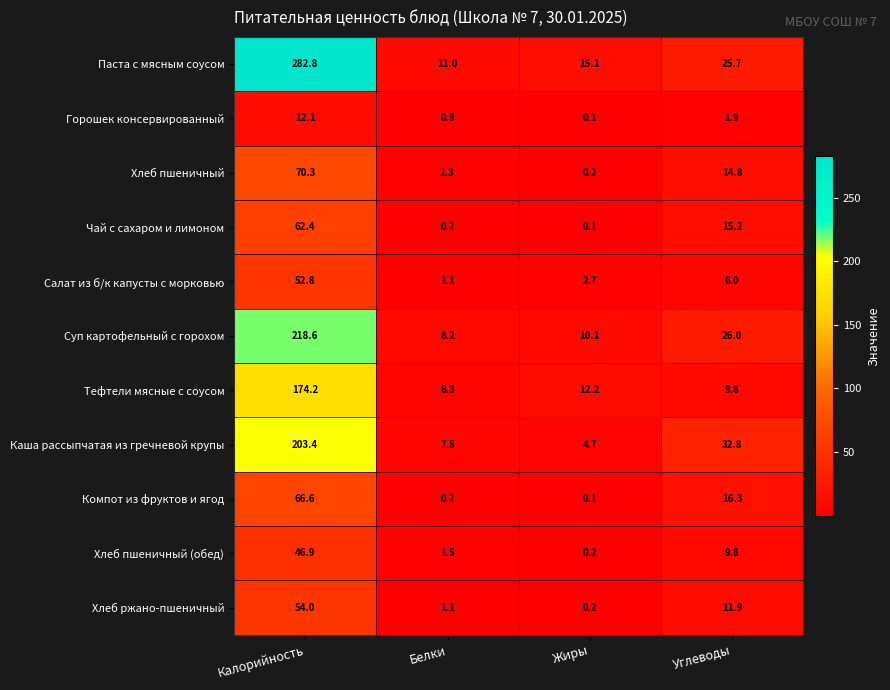

At which category is the sum across all series the highest?

Калорийность